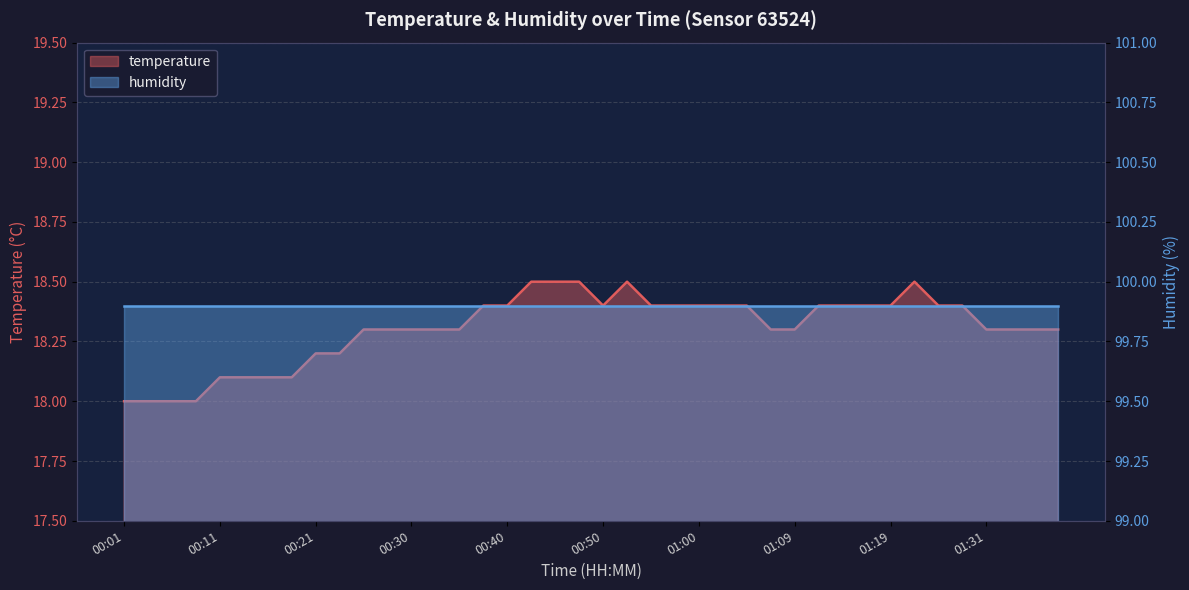

How many points are lower than both their immediate neighbors (excluding endpoints)?

1